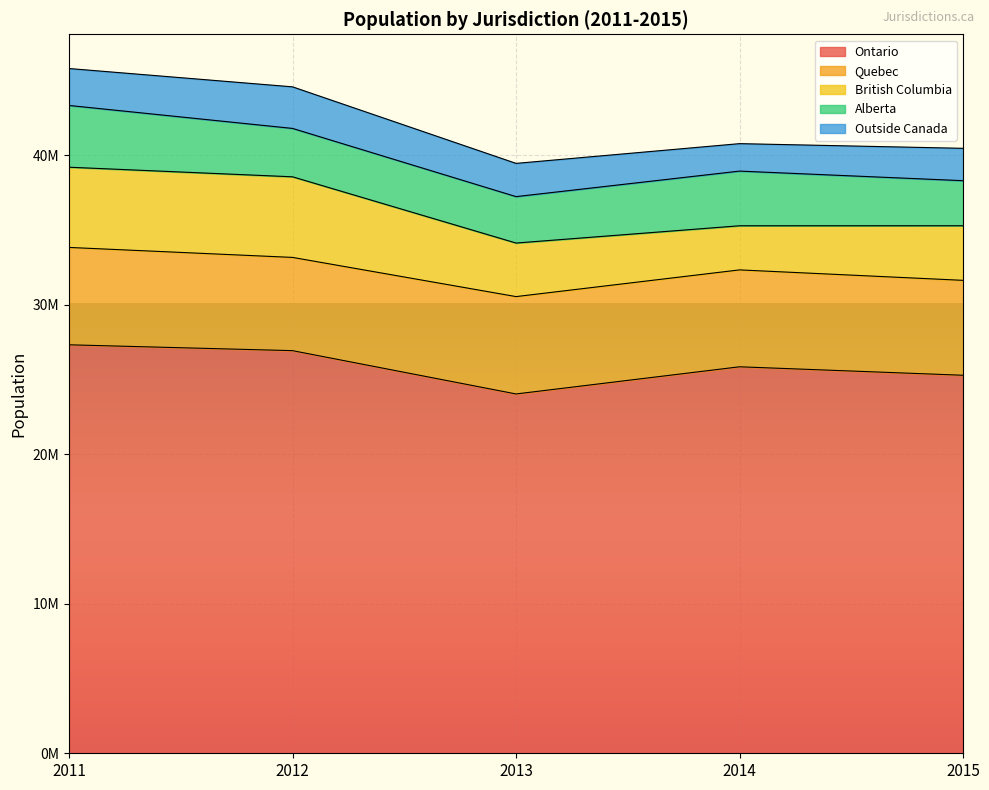

Is it true that Outside Canada equals 3837525 at 2012?

False